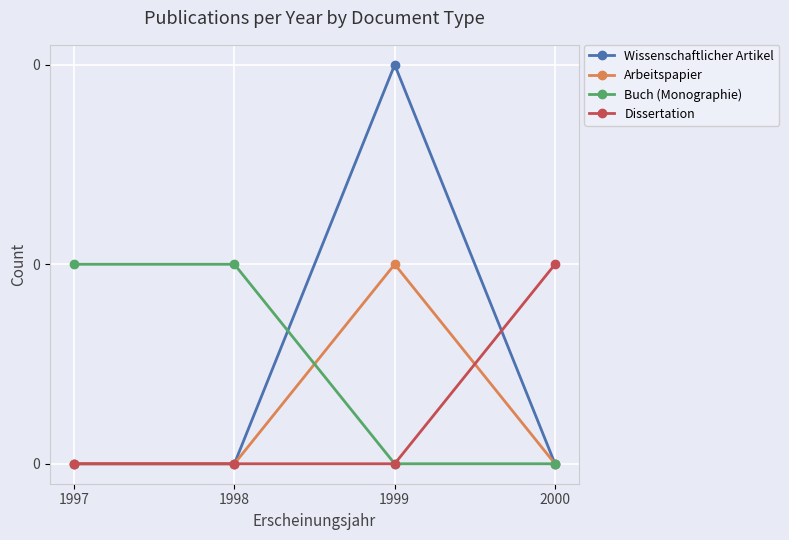

Which category has the highest value in the Arbeitspapier series?

1999